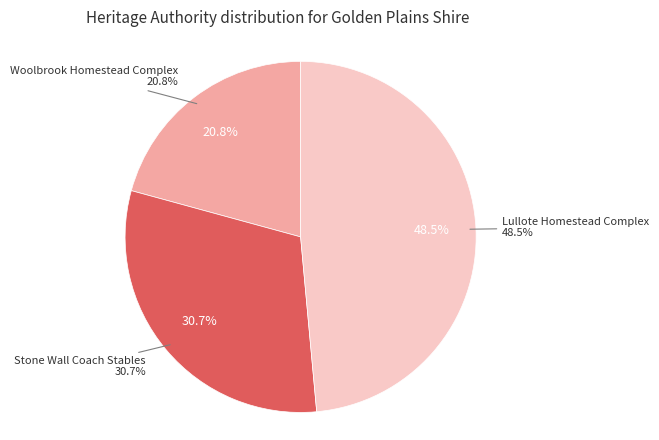

What is the total percentage of Lullote Homestead Complex and Woolbrook Homestead Complex?

69.3%